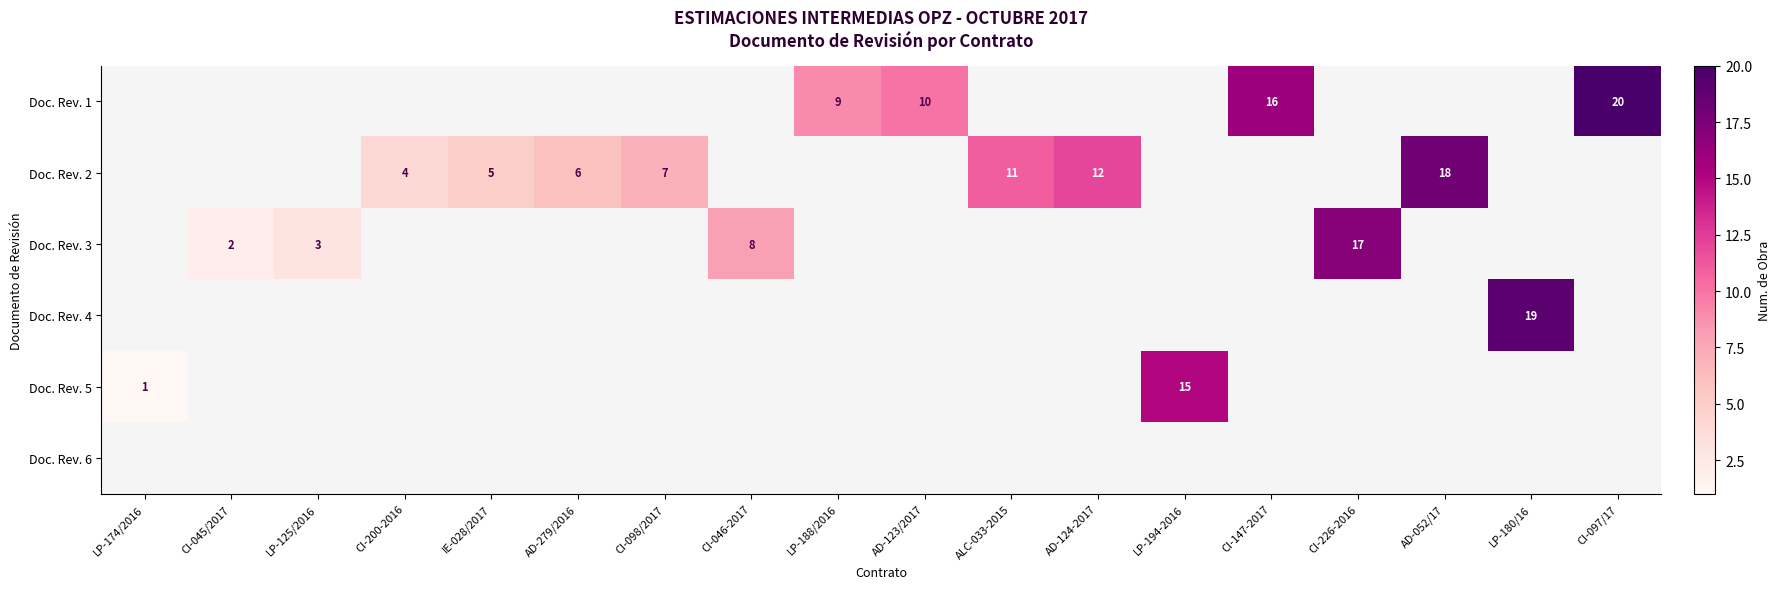

The Doc. Rev. 2 series shows 18 at AD-052/17. True or false?

True